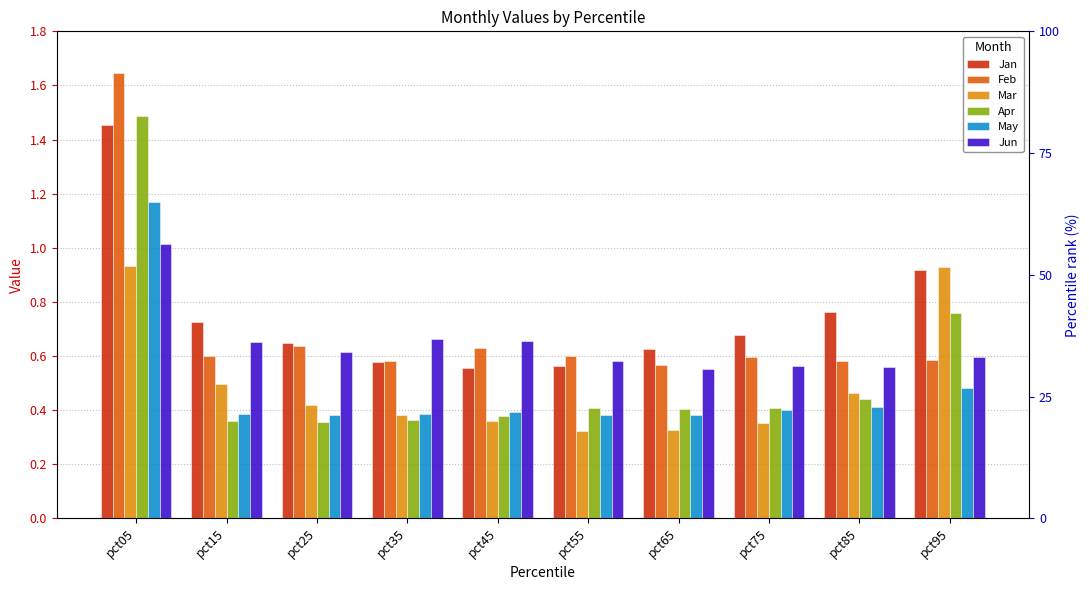

How many bars are there in total?

60